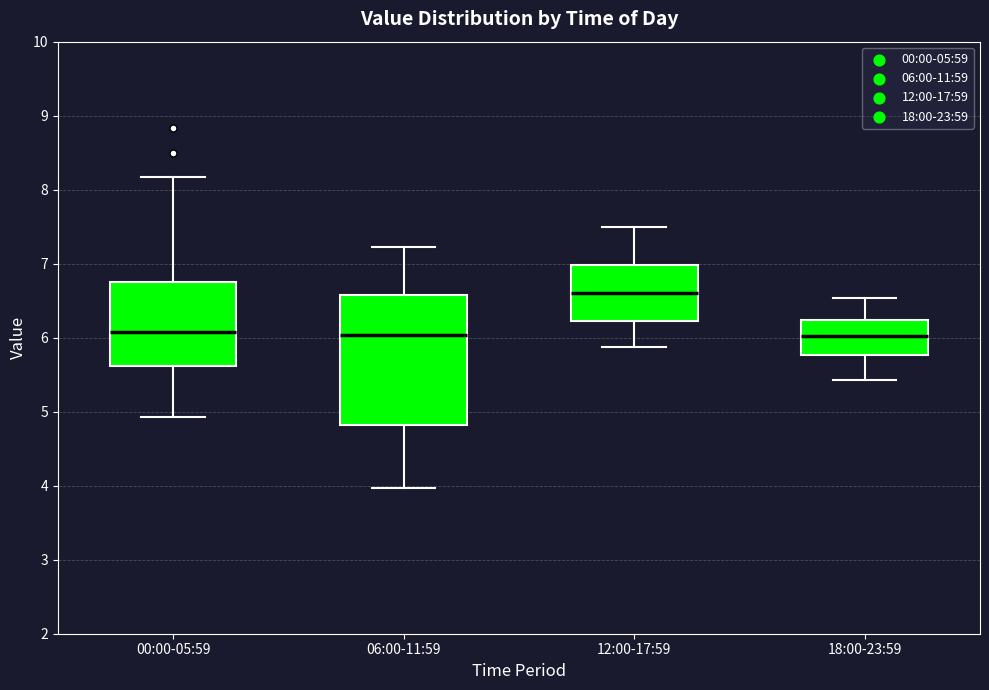

Which box has the highest median line?

12:00-17:59